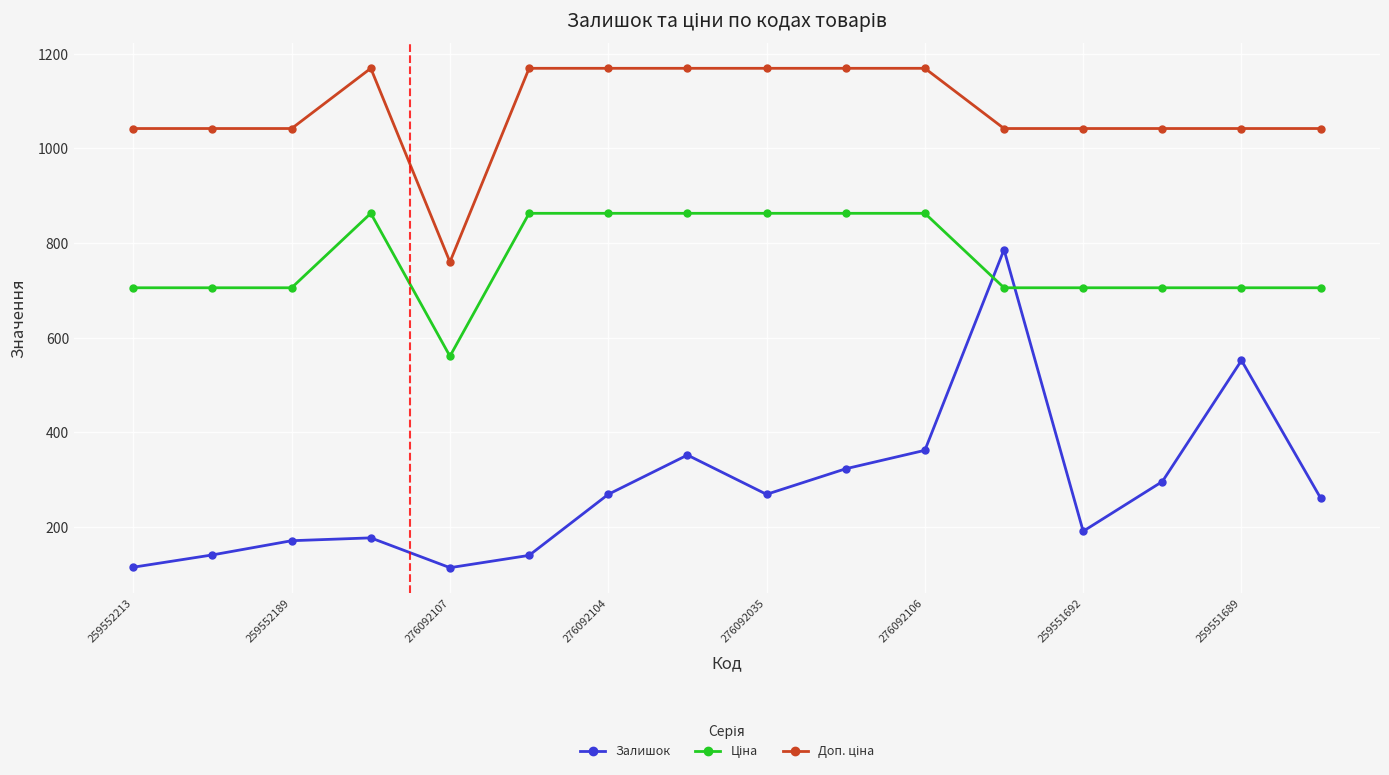

At how many categories does at least one series exceed 223?

16